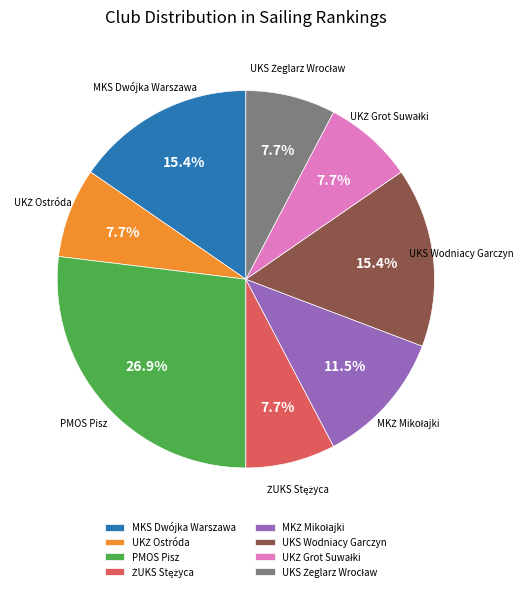

To the nearest percent, what is the difference between the largest and smallest slice percentages?

19%